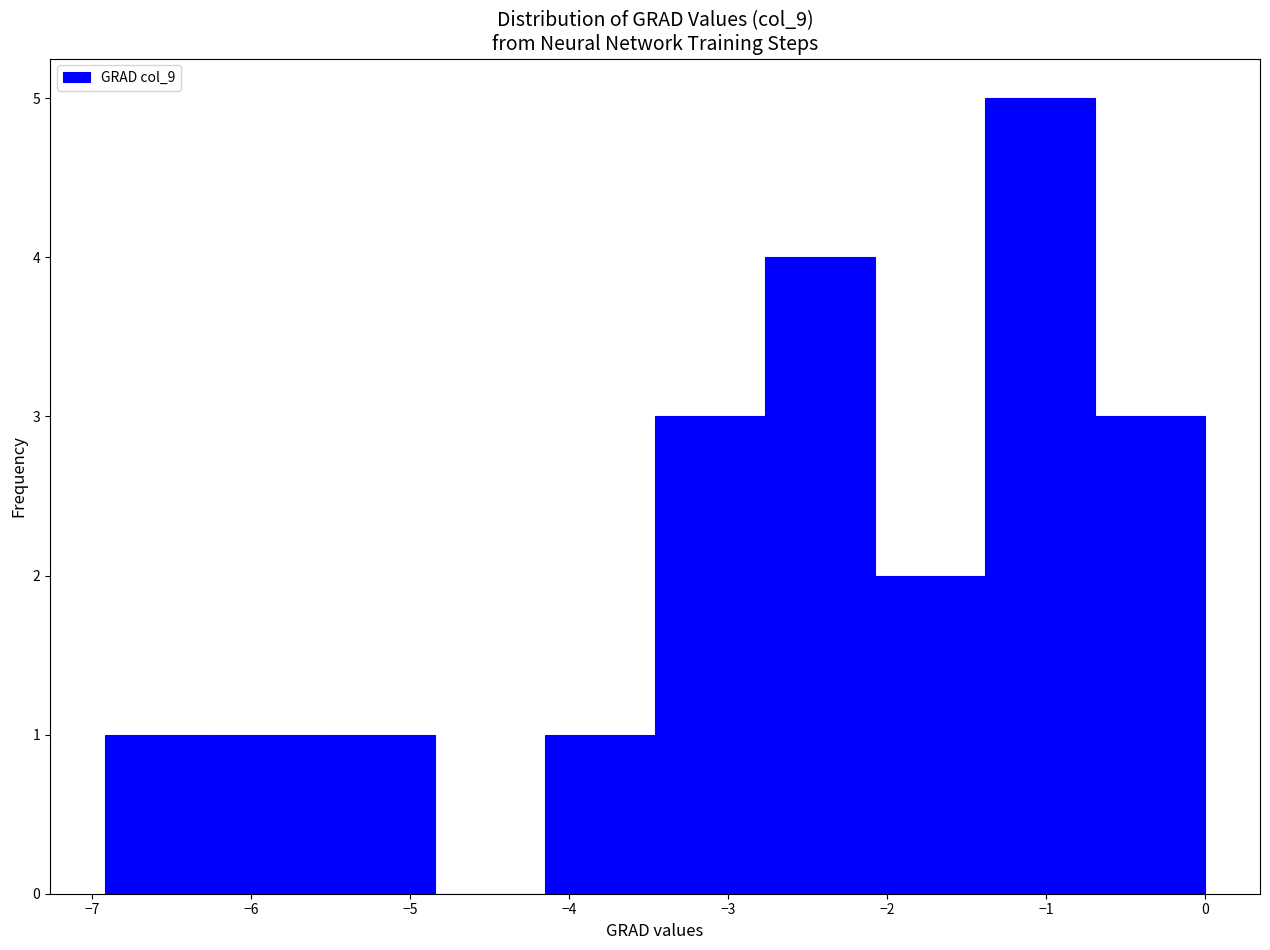

What is the height of the bar covering -3.5 to -2.8 on the x-axis? Neither the bar edges nor the heights are printed on the chart, so give them approximately, as read against the axes.

3